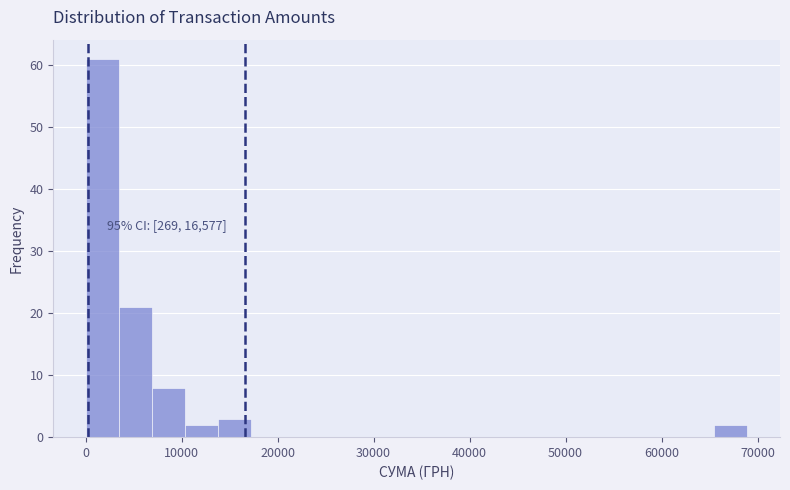

Around what value on the x-axis is the tallest bar? Give the approximate position of its centre, as read against the axis.

2000